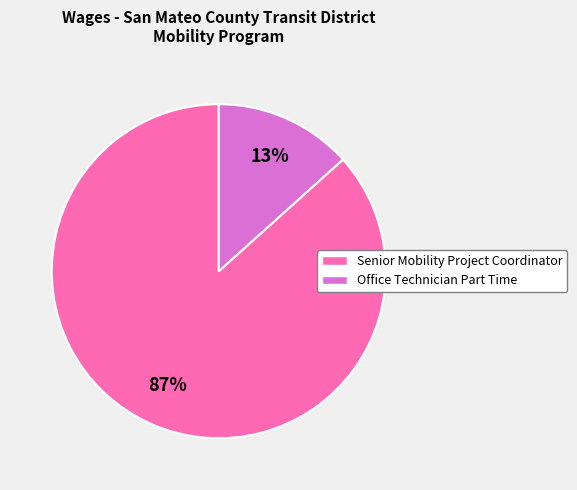

Is it true that Senior Mobility Project Coordinator is 87% of the pie?

True